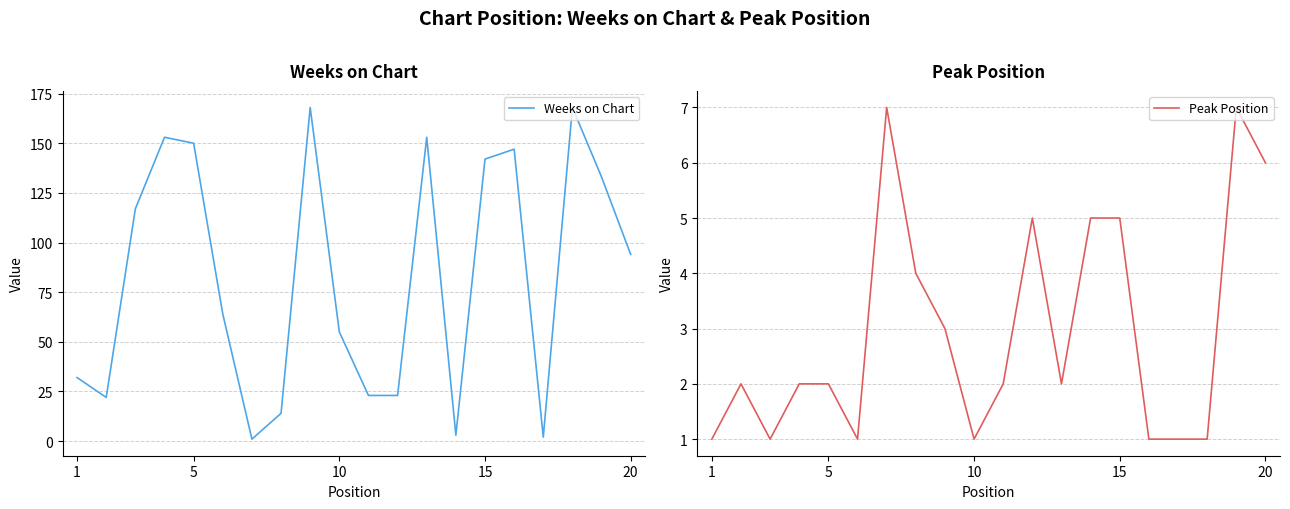

Where is Weeks on Chart nearest to the value 84?

20